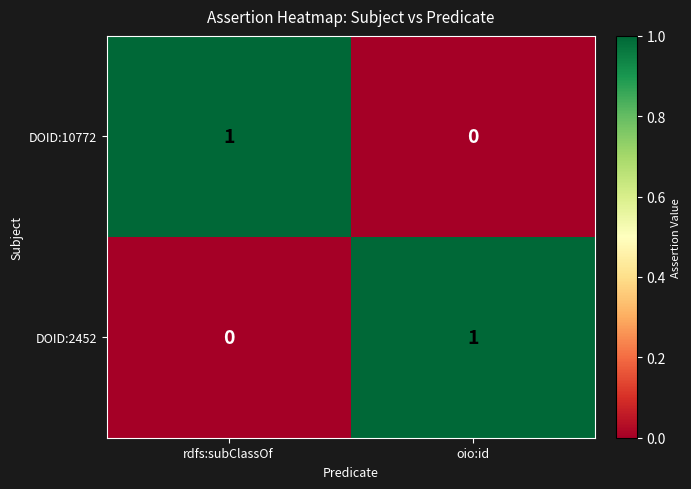

Reading left to right, list all the values displayed in this chart.

DOID:10772: 1	0
DOID:2452: 0	1